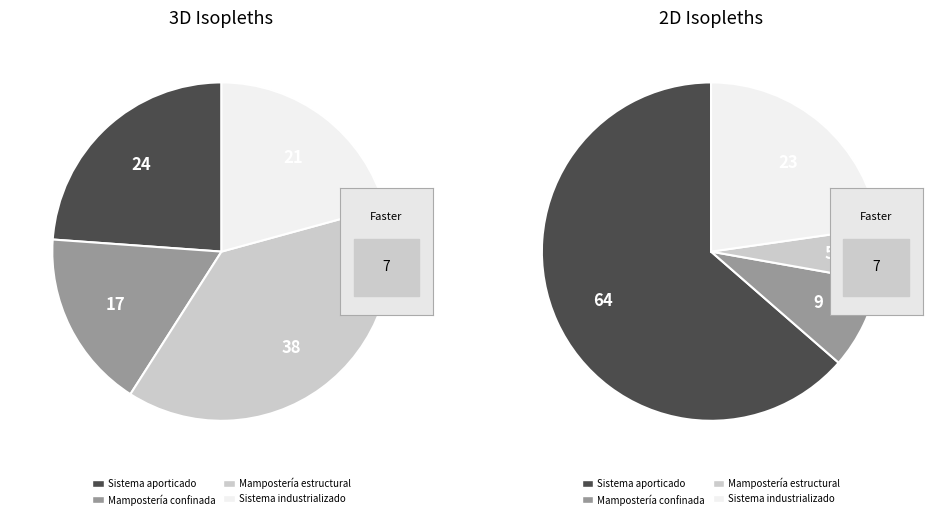

What percentage do Sistema aporticado (pórticos) and Mampostería estructural together represent?

62.2%